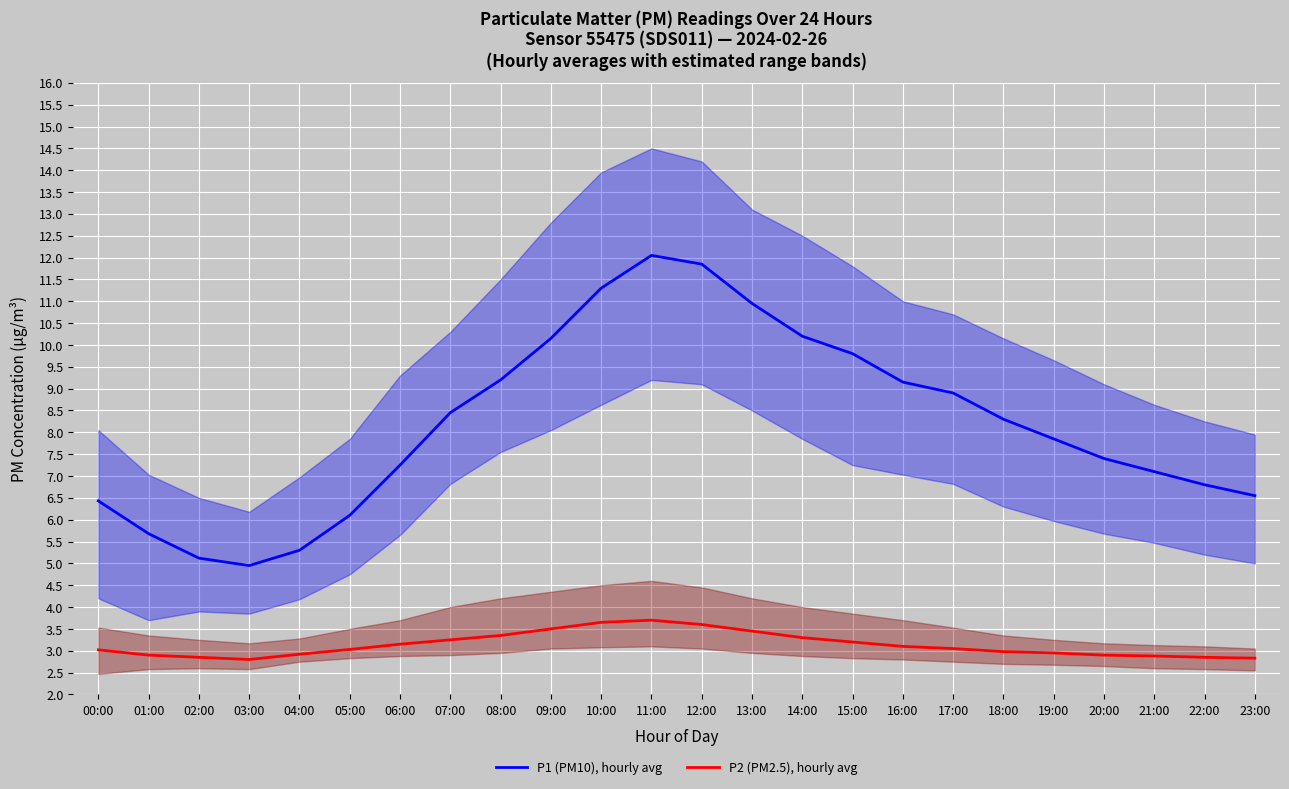

Rank the categories by P1 (PM10), hourly avg value from highest to lowest.

11:00, 12:00, 10:00, 13:00, 14:00, 09:00, 15:00, 08:00, 16:00, 17:00, 07:00, 18:00, 19:00, 20:00, 06:00, 21:00, 22:00, 23:00, 00:00, 05:00, 01:00, 04:00, 02:00, 03:00